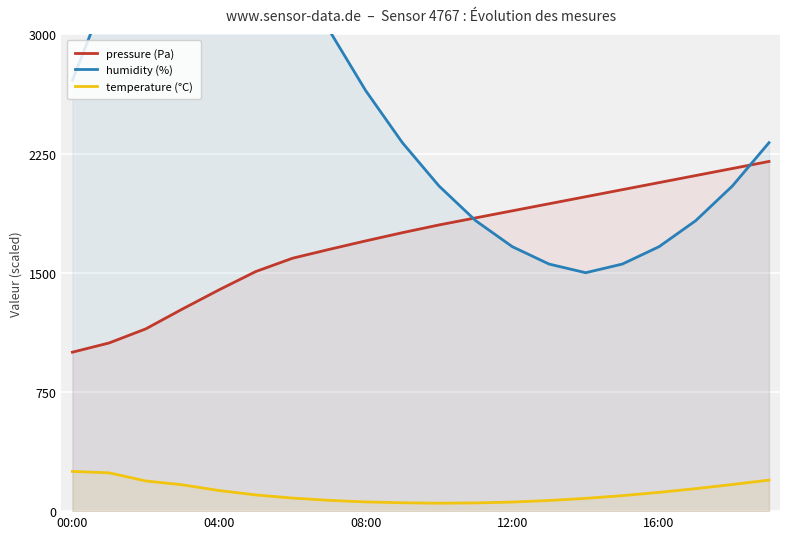

How many values in the temperature (°C) series exceed 102?

10